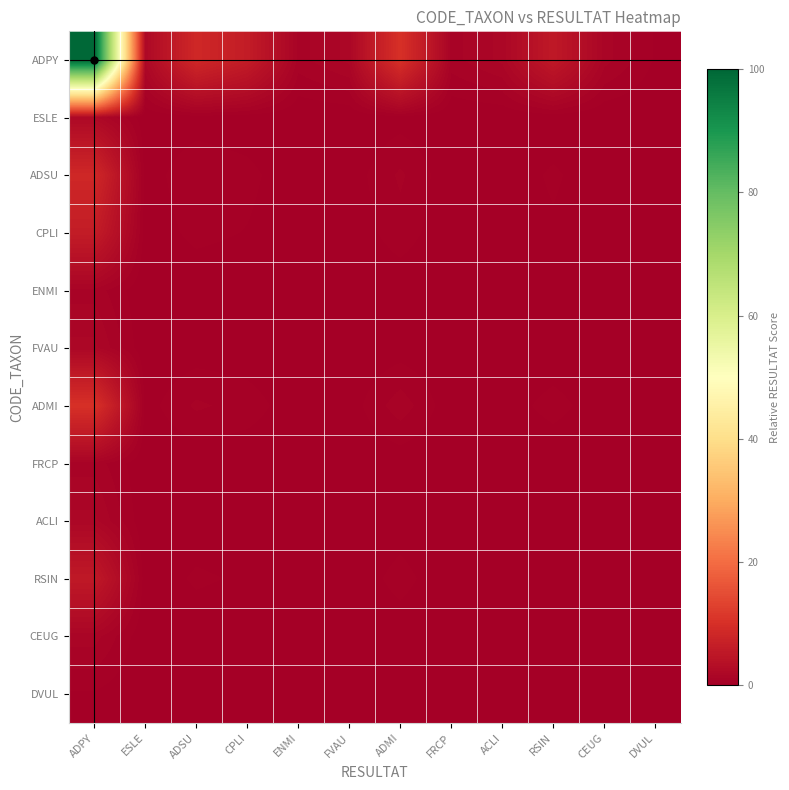

Which label corresponds to the largest value in the chart?

ADPY